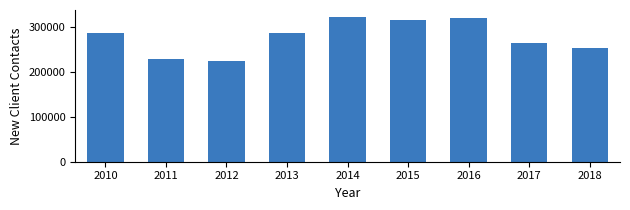

What is the difference between the values at 2010 and 2017?

22264